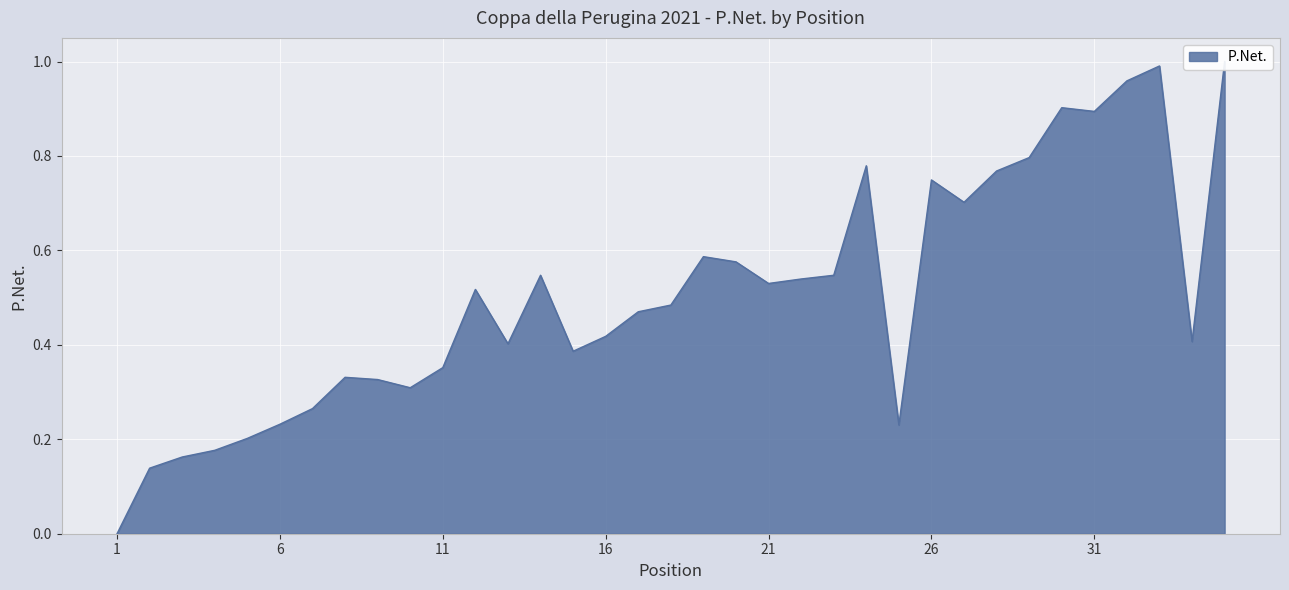

What is the change in value from 7 to 12?

+0.3